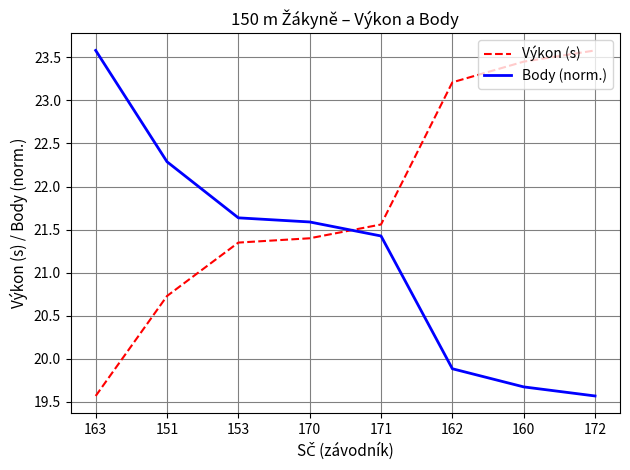

Which category has the highest value in the Výkon (s) series?

172